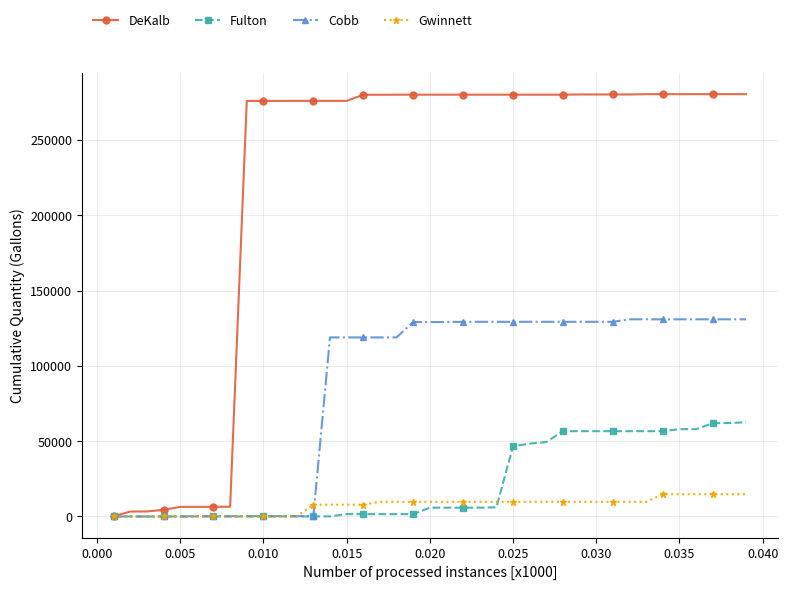

At how many categories does at least one series exceed 123280?

31